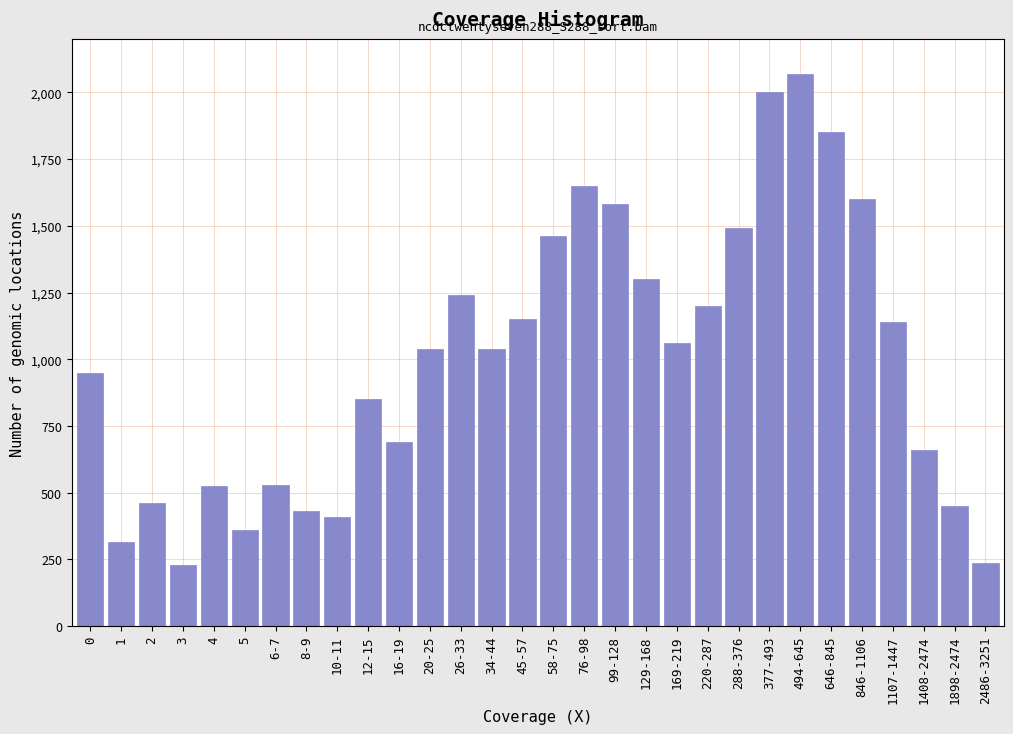

Between 8-9 and 169-219, which is larger?

169-219